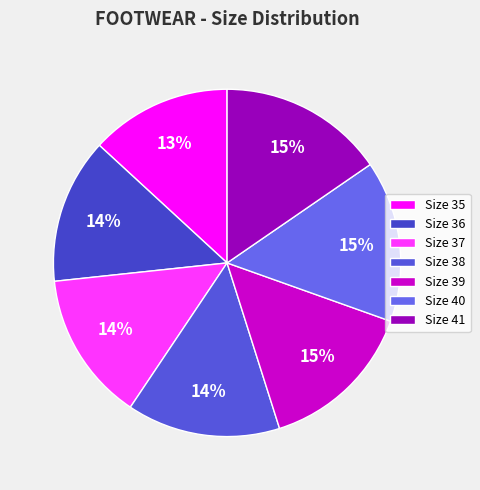

To the nearest percent, what is the average slice percentage?

14%